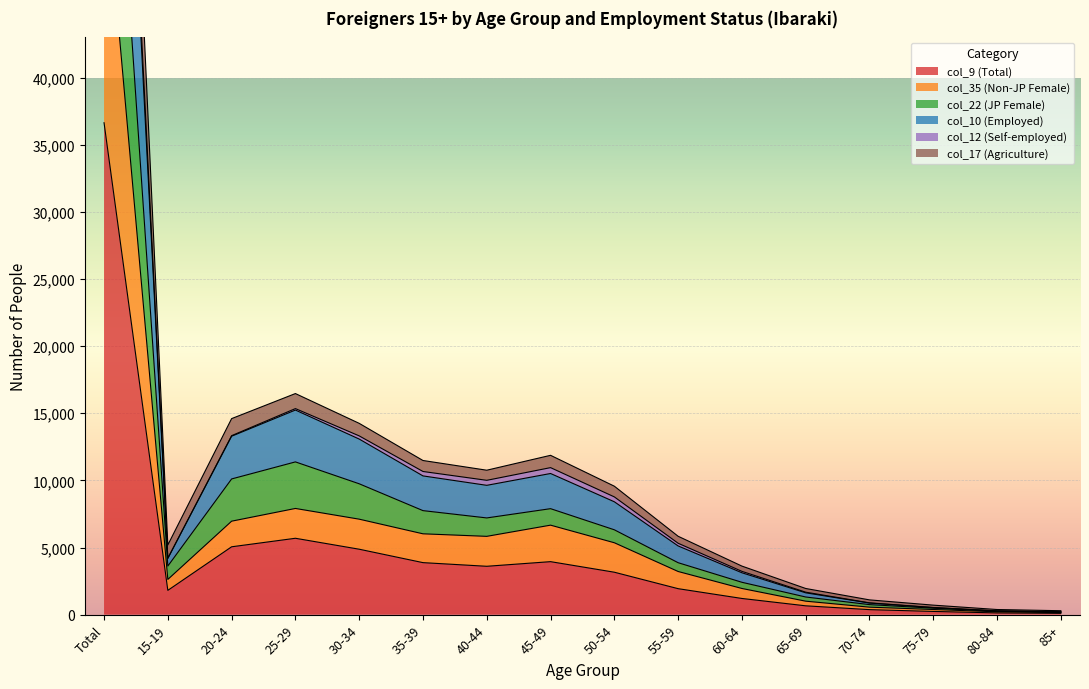

Which has a higher value, 55-59 or 80-84?

55-59